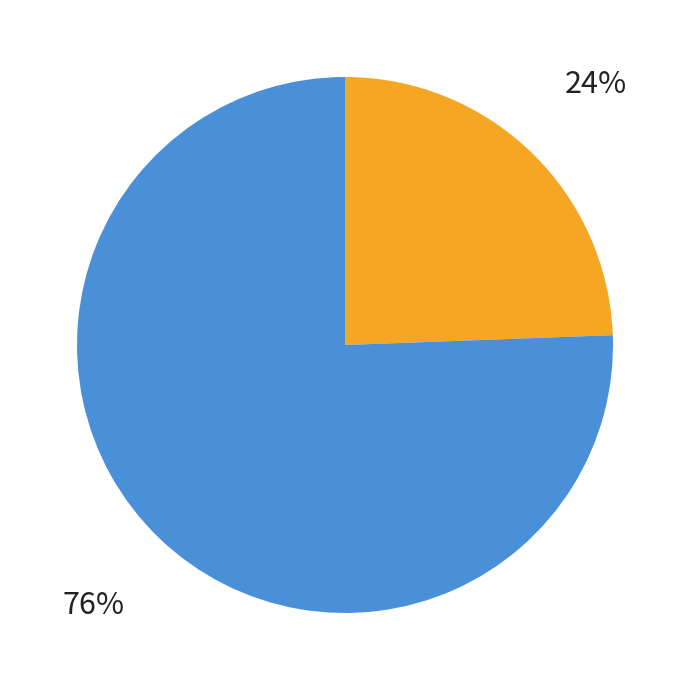

Is there a majority slice in this chart?

Yes